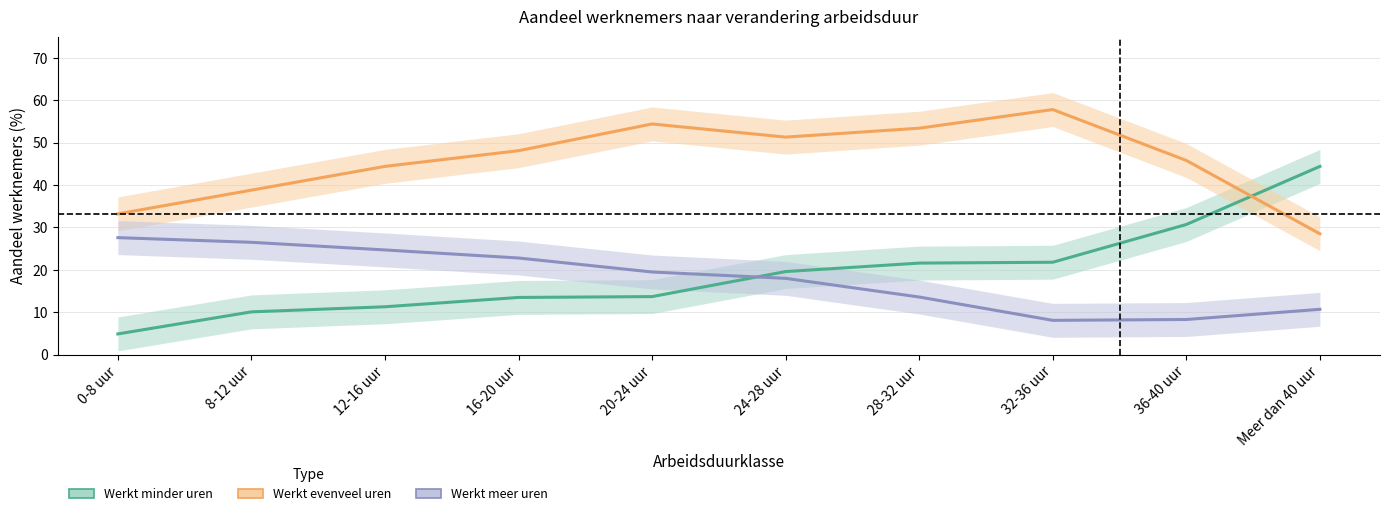

What is the average value of the Werkt meer uren series?

18.0